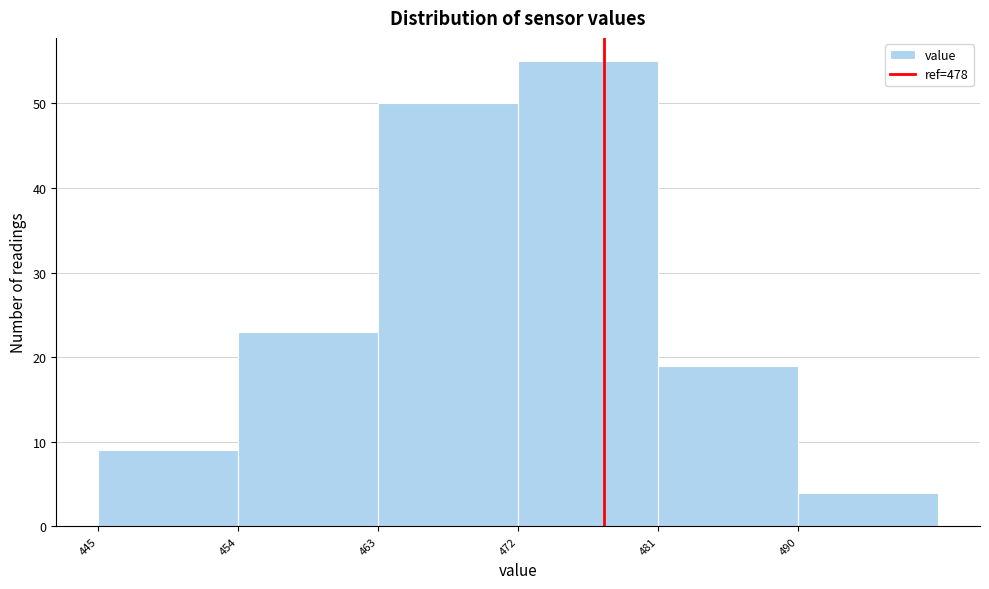

Reading left to right, list every bar in this chart as the range it spans on the x-axis followed by its height. Neither the bar edges nor the heights are printed on the chart, so give them approximately, as read against the axes.

445.5 to 454.5: 9
454.5 to 463.5: 23
463.5 to 472.5: 50
472.5 to 481.5: 55
481.5 to 490.5: 19
490.5 to 499.5: 4